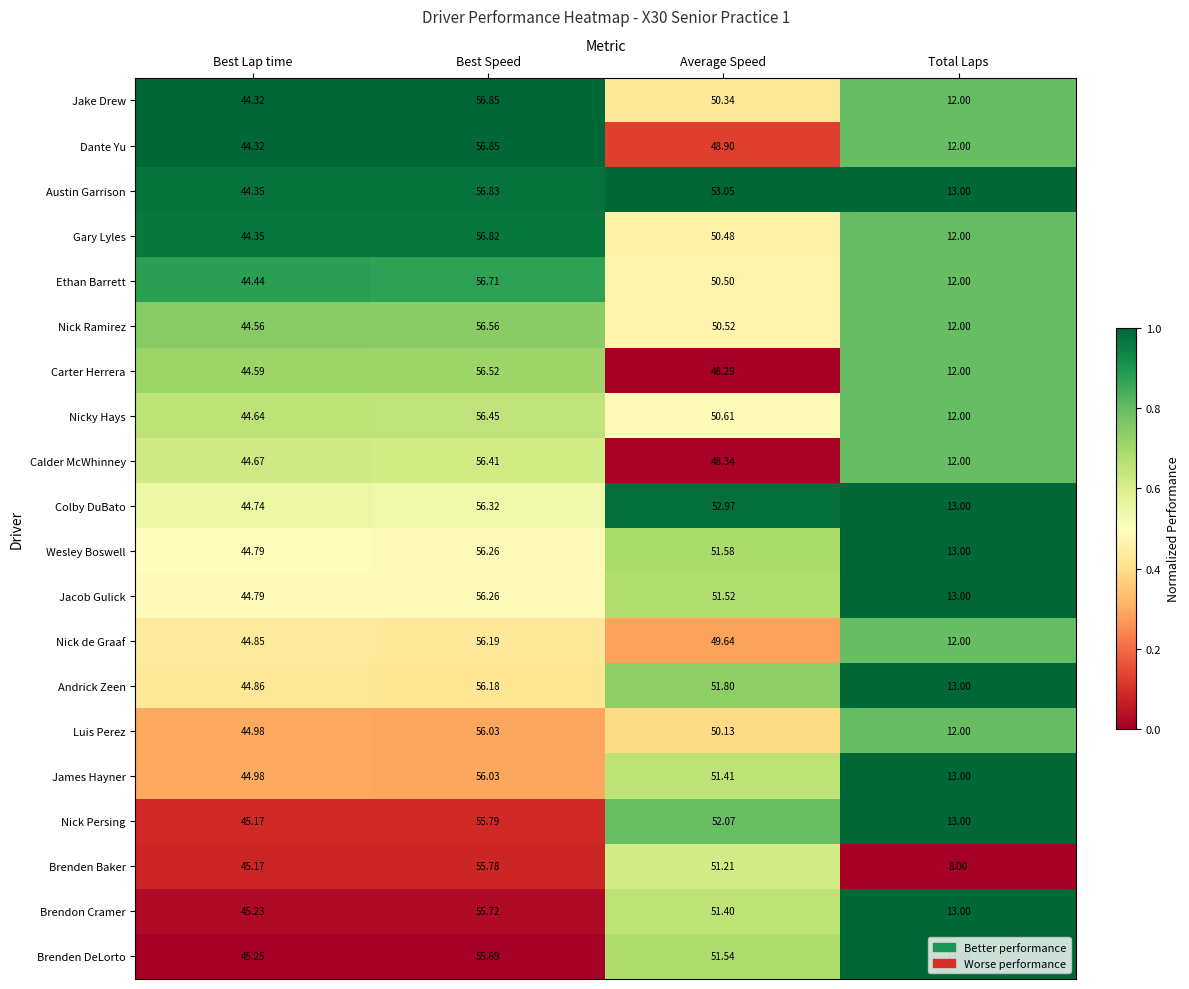

How many distinct data groups are displayed?

20